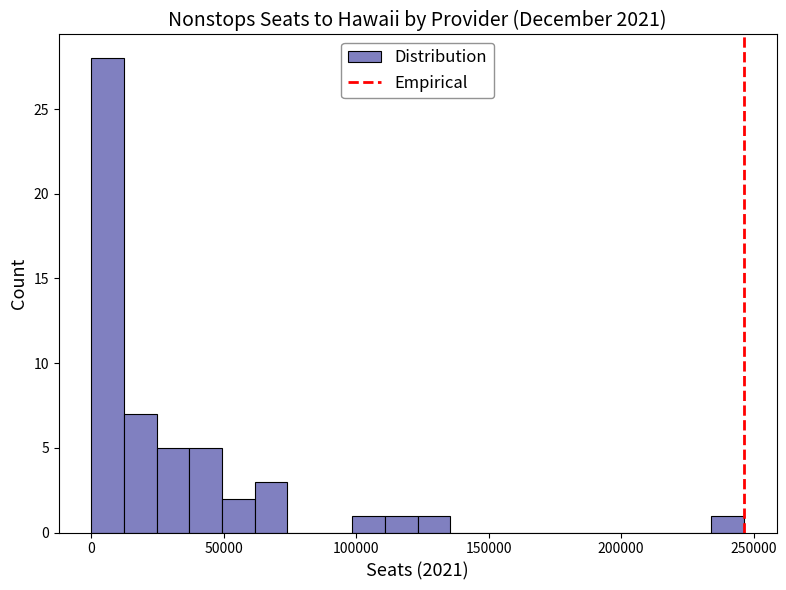

Read against the x-axis, roughly where is the centre of the tallest bar?

5000